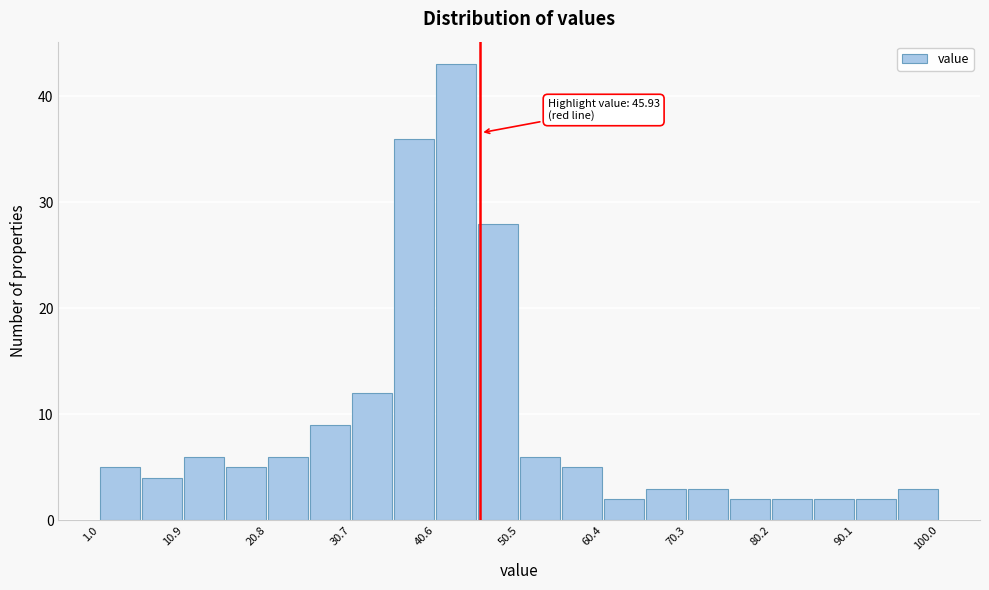

Over which range of the x-axis is the bar tallest?

41 to 46